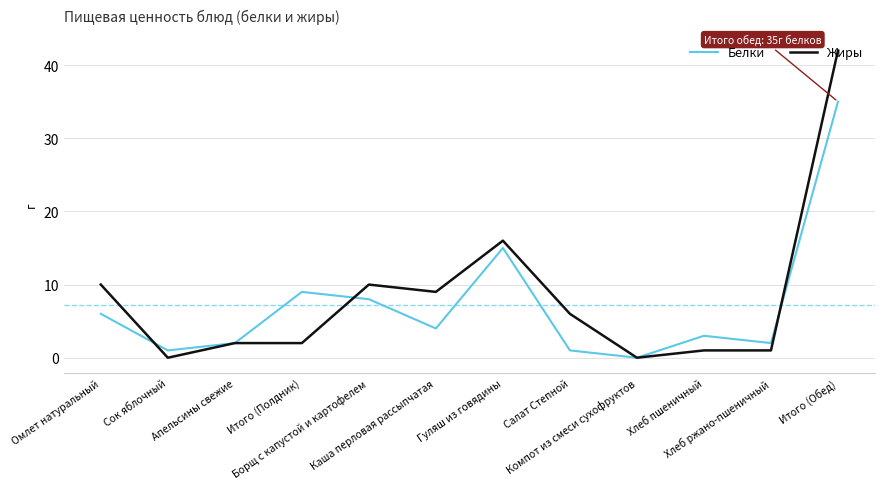

List the series in order of their overall mean, highest first.

Жиры, Белки